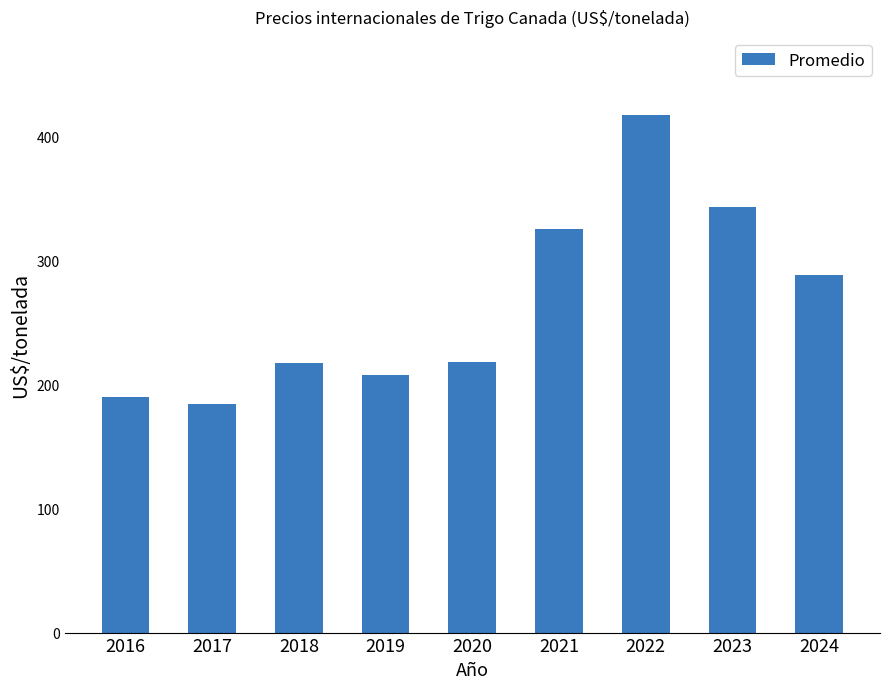

What is the sum of the values at 2021 and 2020?

543.6